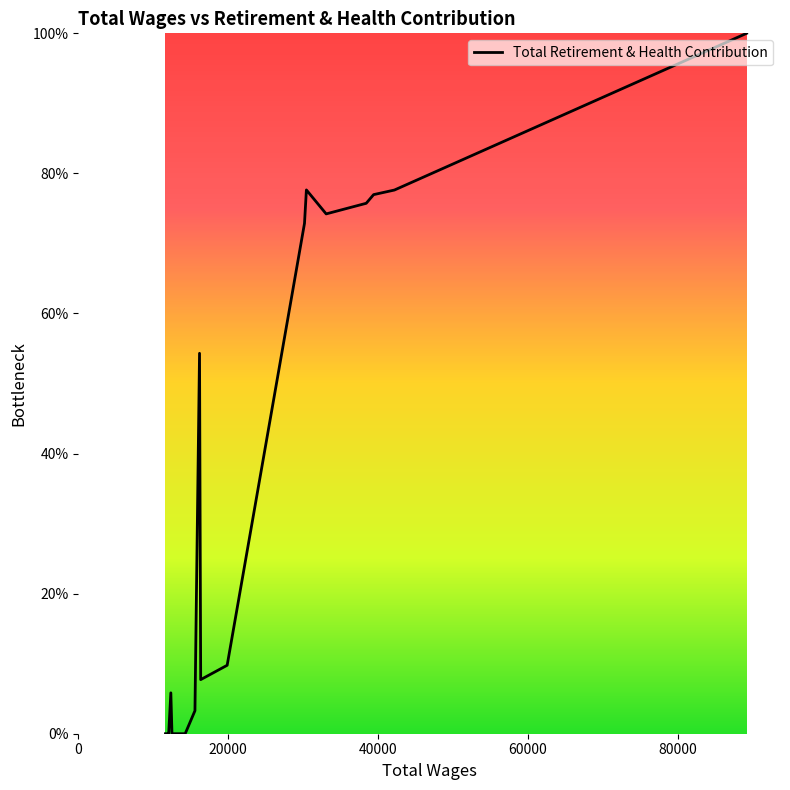

What is the maximum value shown in the chart?

100.0